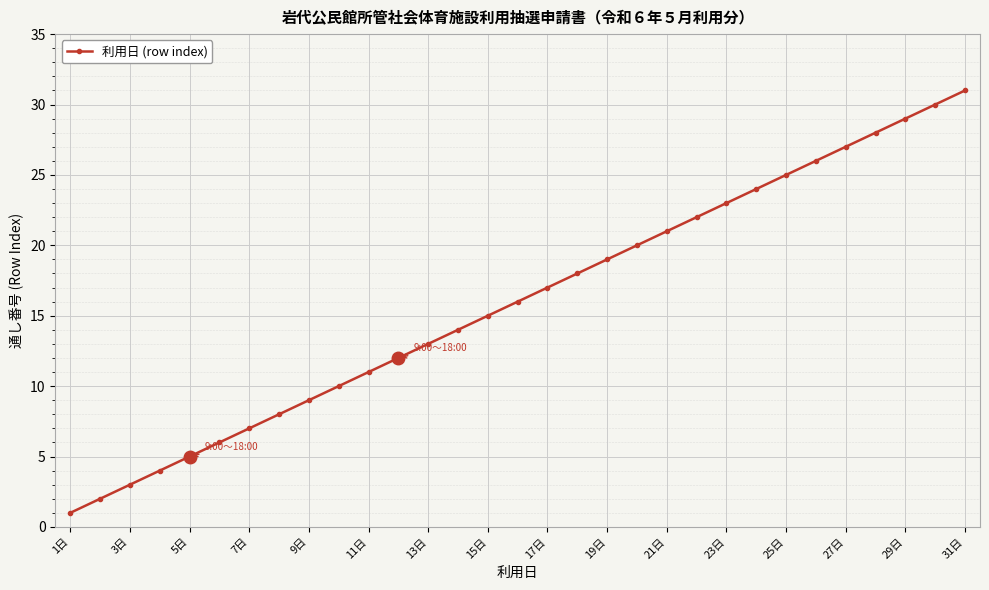

What is the difference between the second highest and minimum values?

29